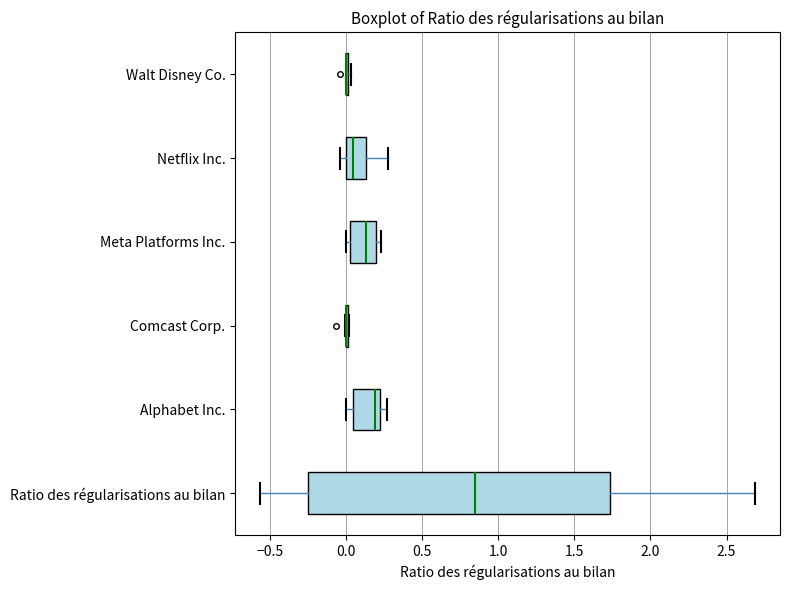

Where does the median line of the box for Alphabet Inc. sit on the x-axis? The values are not printed on the chart, so give them approximately, as read against the axis.

0.20